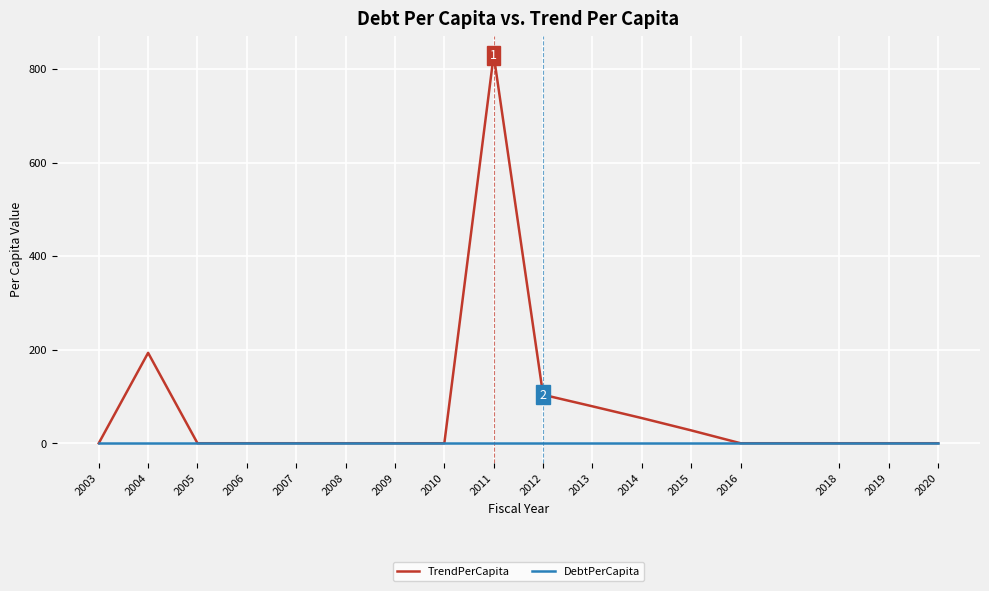

Between 2007 and 2014, which series saw the biggest shift?

TrendPerCapita